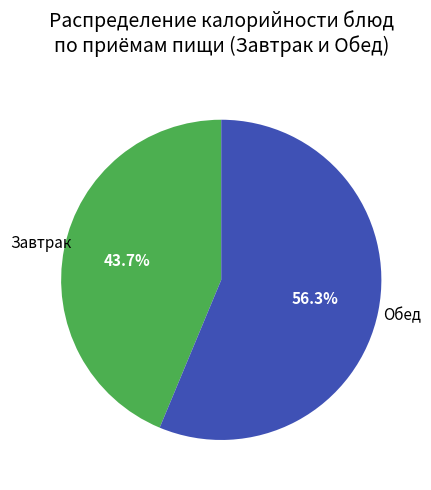

Is there a majority slice in this chart?

Yes